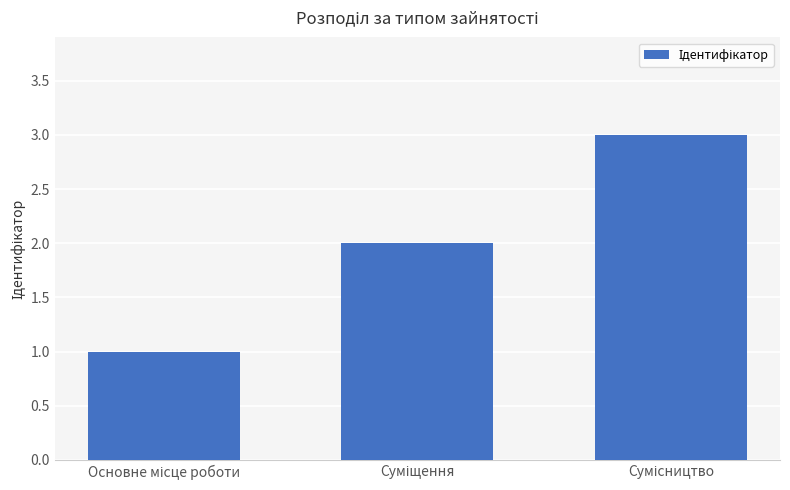

What is the greatest value displayed?

3